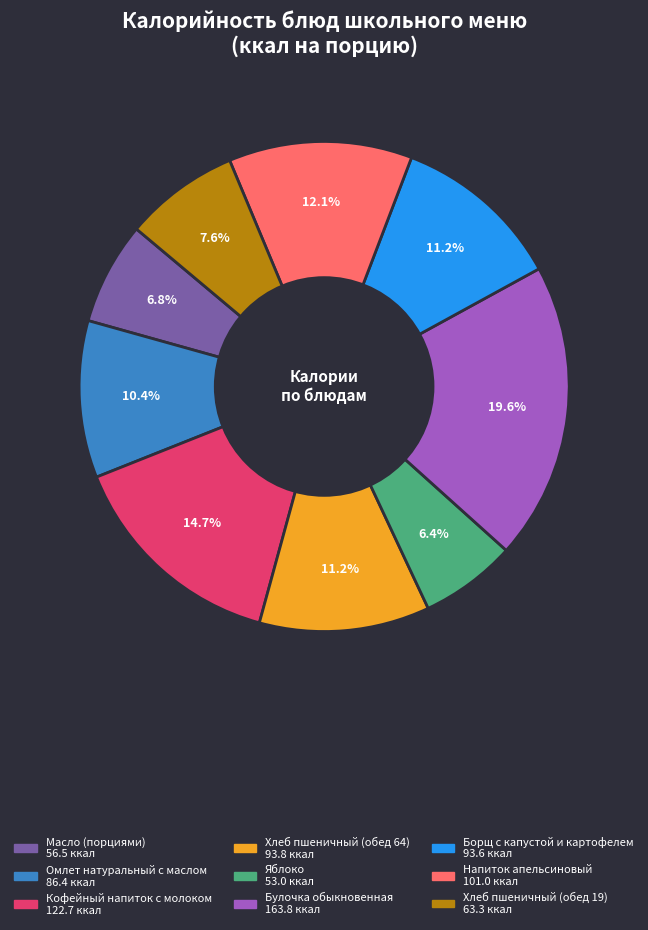

How much of the chart is everything except Хлеб пшеничный (обед 19)?

92.4%